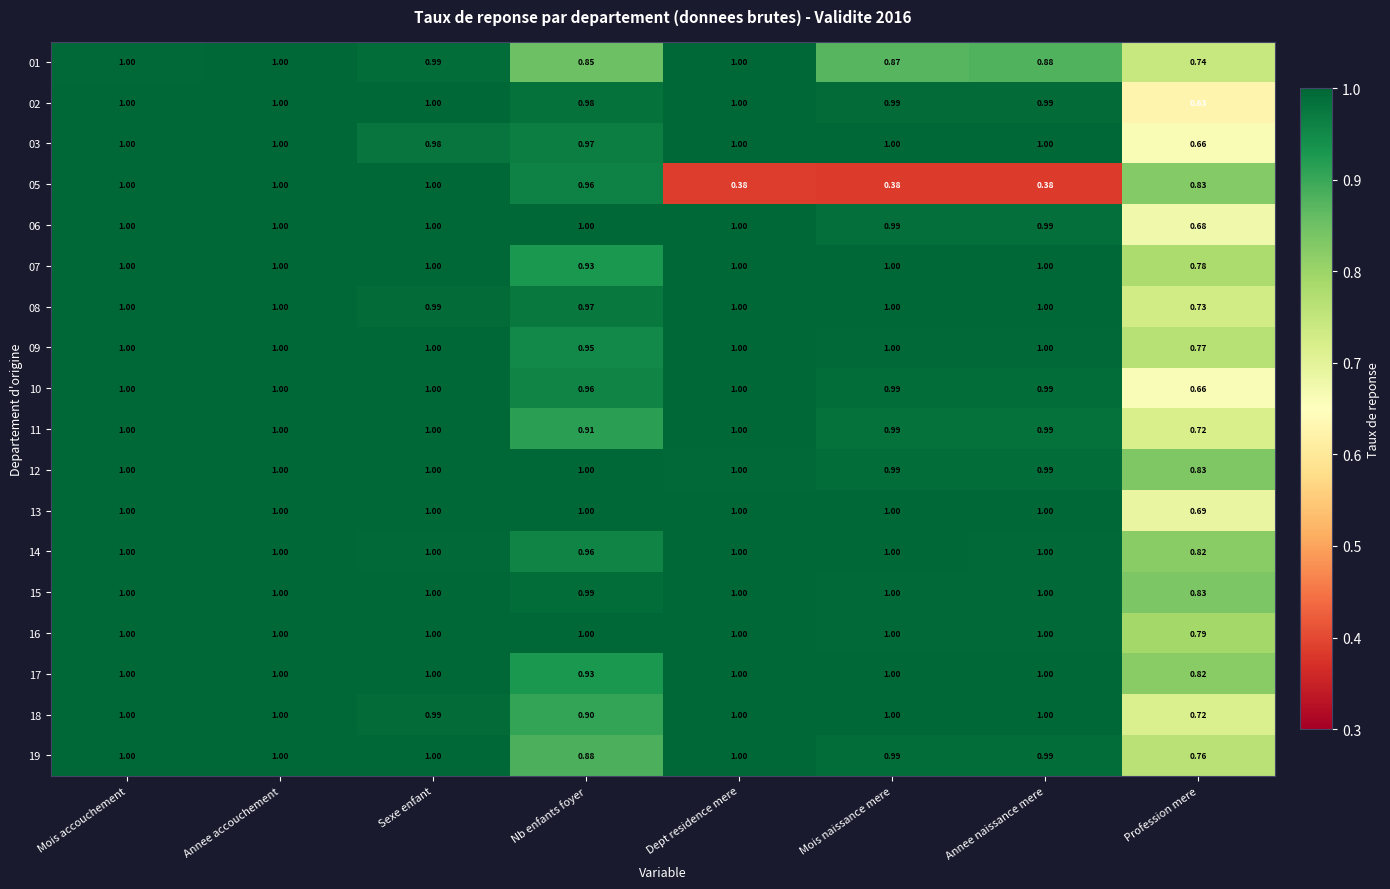

At which label is 03 closest to 0?

Profession mere